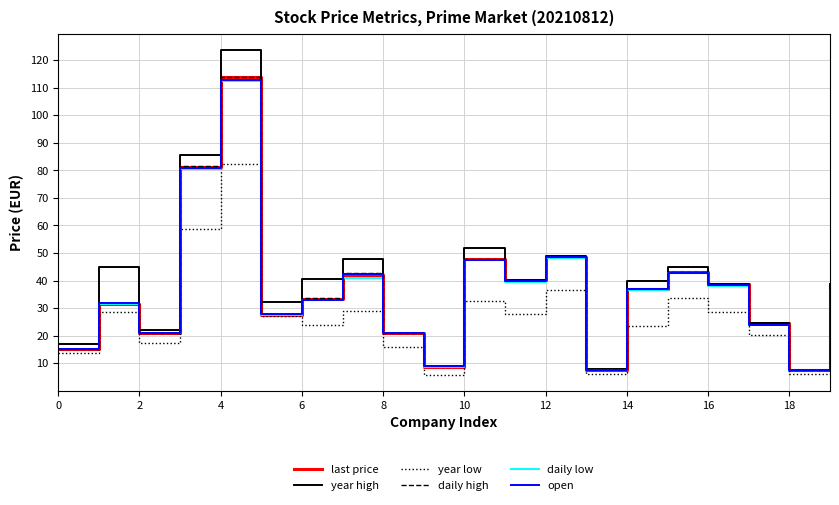

Does the chart have visible grid lines?

Yes